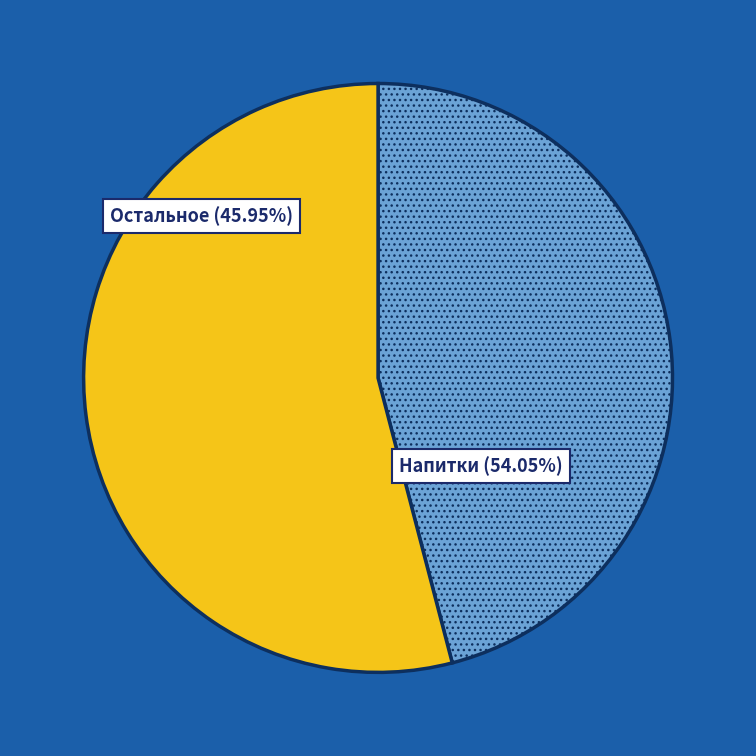

Is there a majority slice in this chart?

Yes